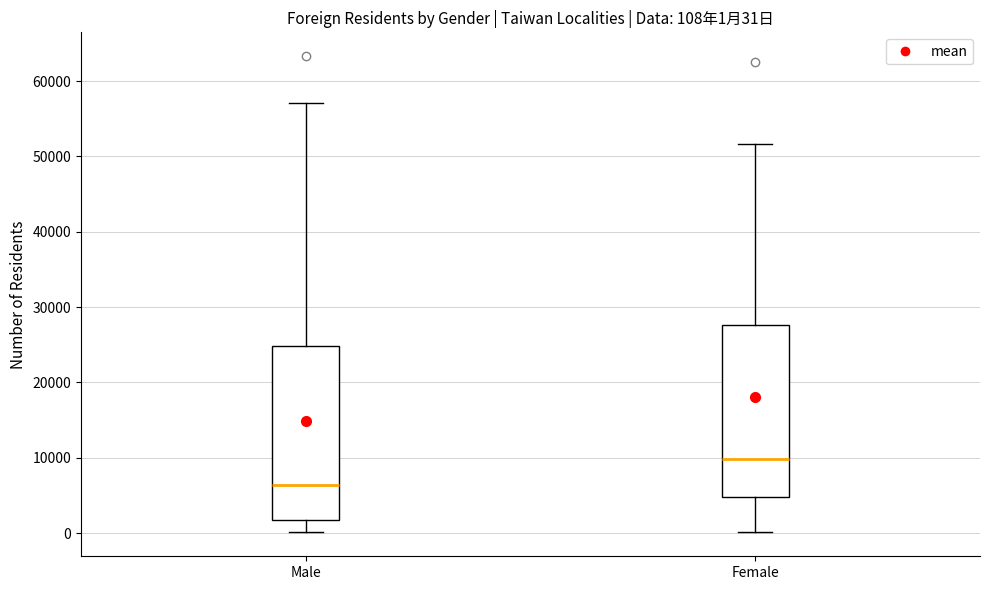

Which box has the highest median line?

Female